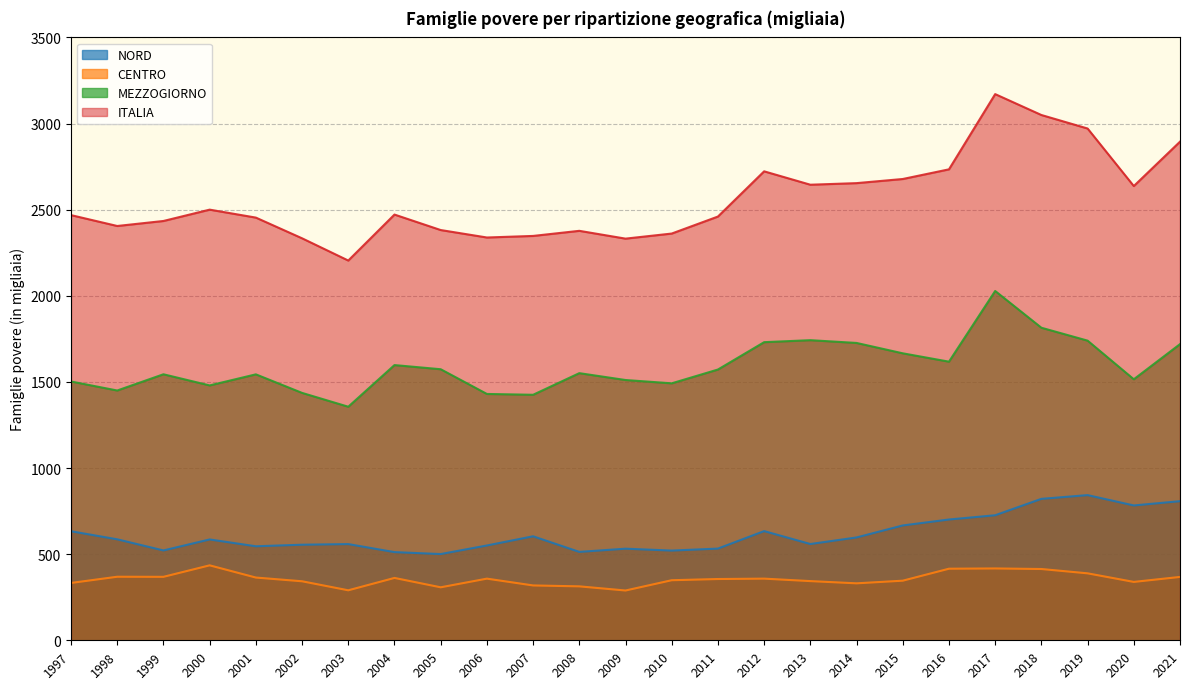

Is the value of MEZZOGIORNO at 2009 greater than the value of CENTRO at 2003?

Yes